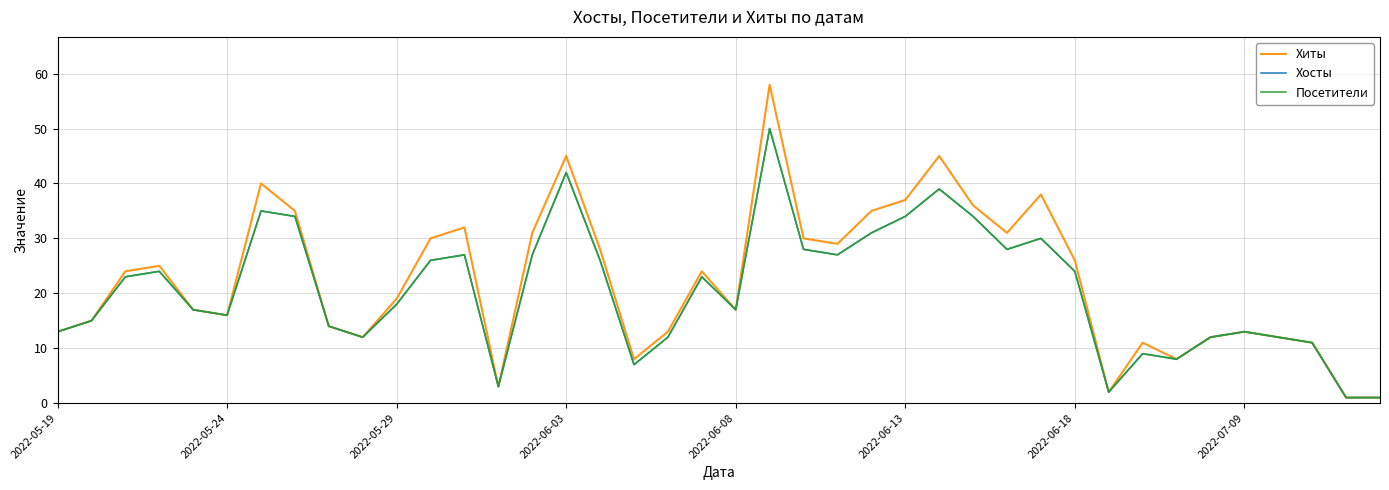

Which series has the largest range (max minus min)?

Хиты